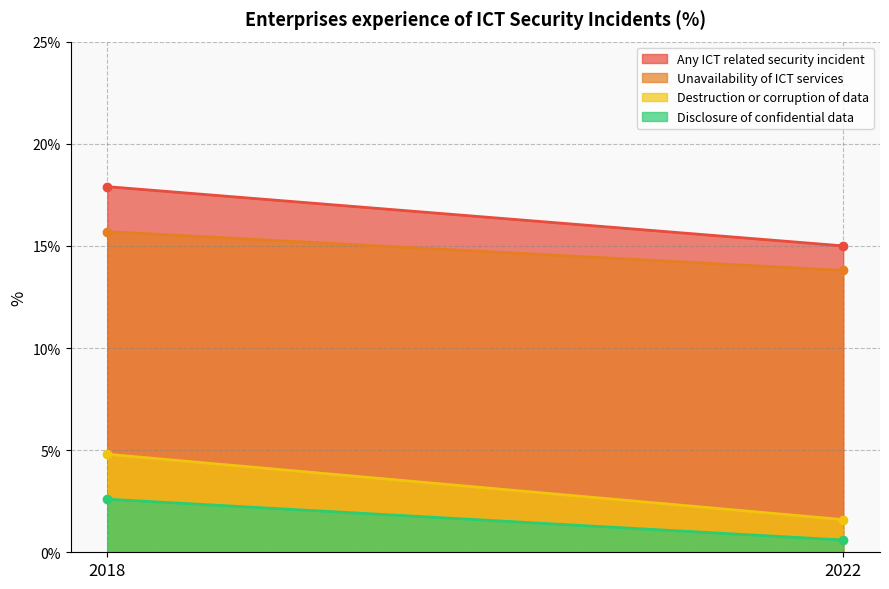

Which series has the largest range (max minus min)?

Destruction or corruption of data